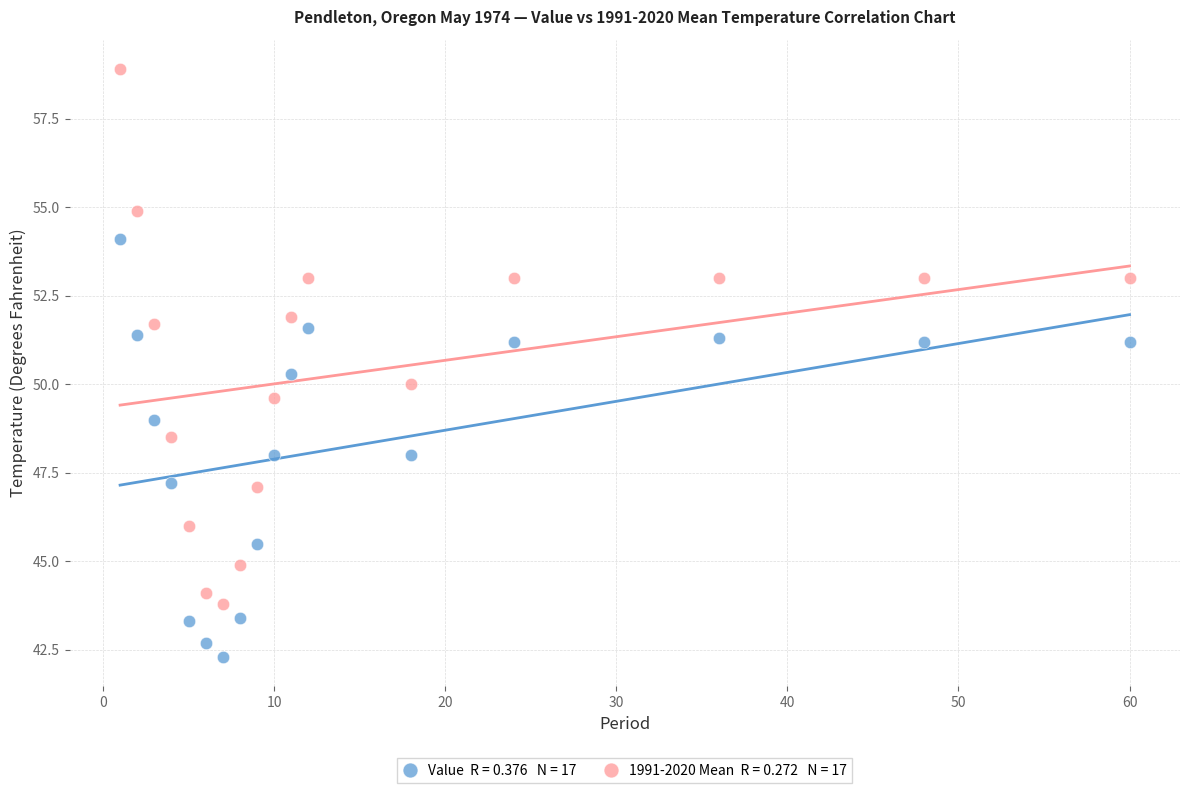

Across all data points, what is the range of X values (max minus min)?

59.0